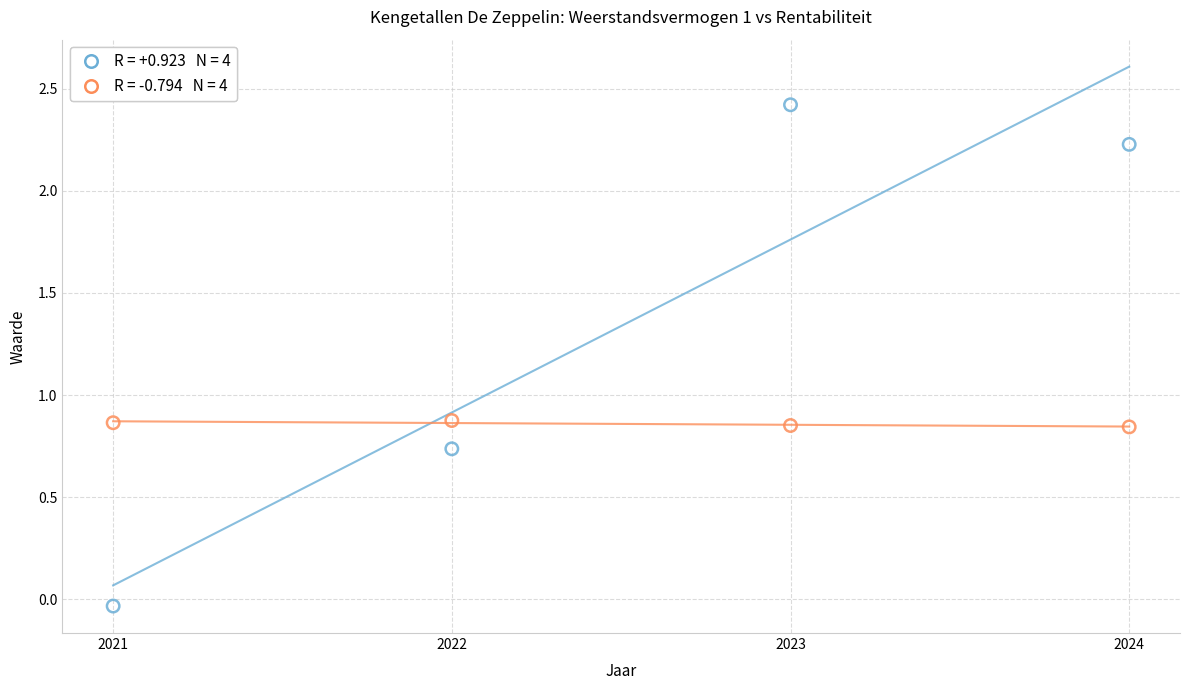

Across all data points, what is the range of X values (max minus min)?

3.0